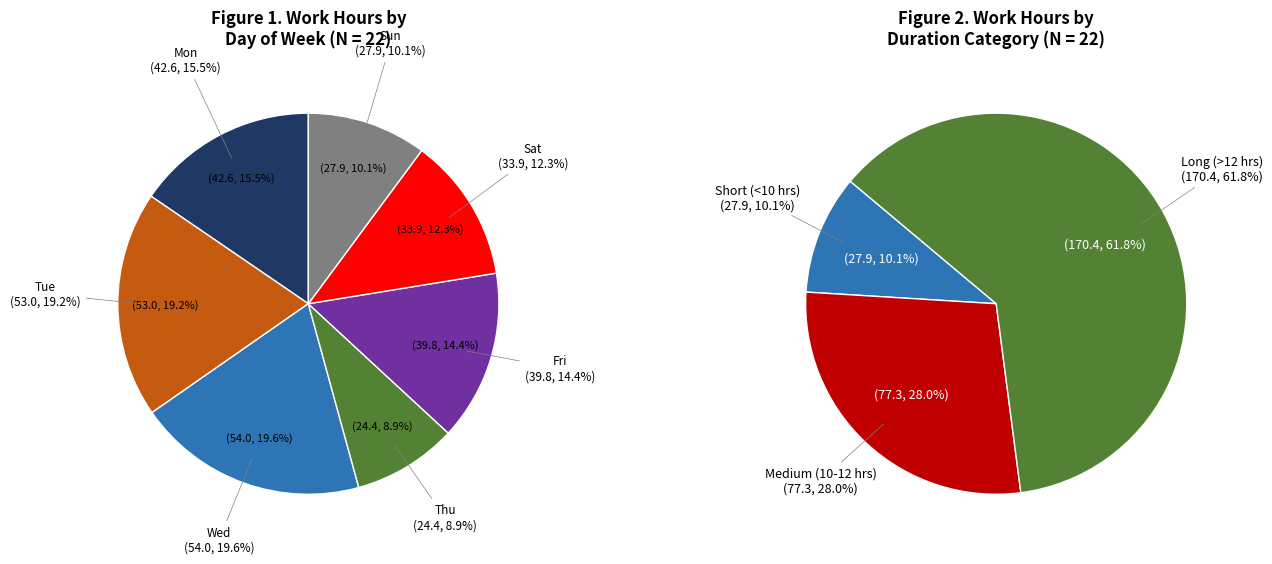

Approximately how many times larger is the value at 13-Tue compared to 21-Wed?

1.0